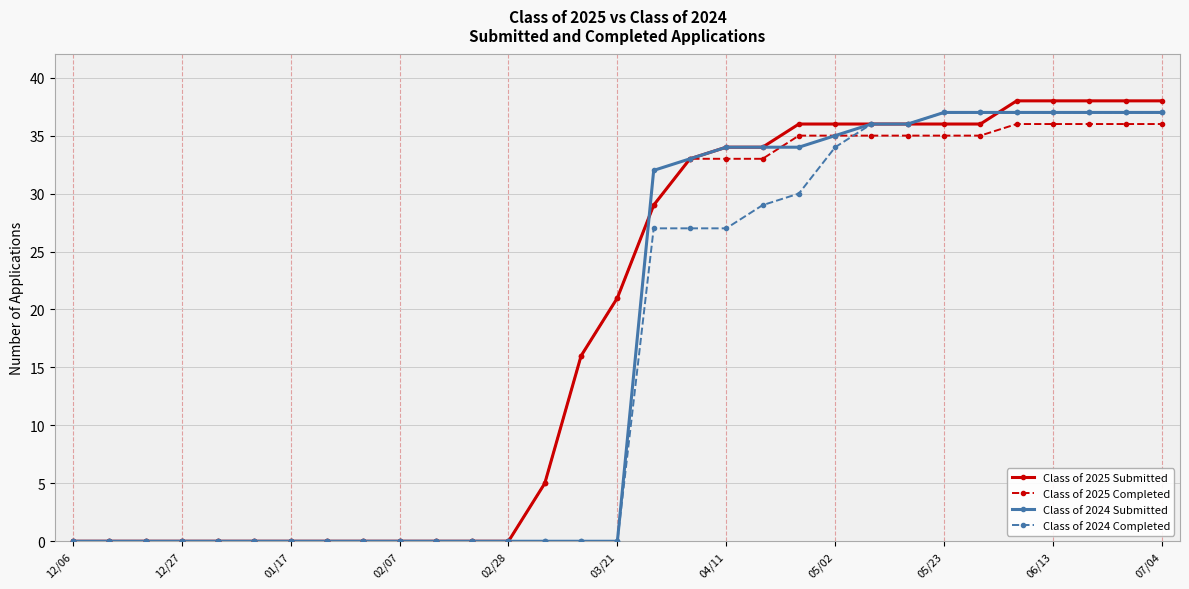

What is the highest value of the Class of 2024 Submitted series?

37